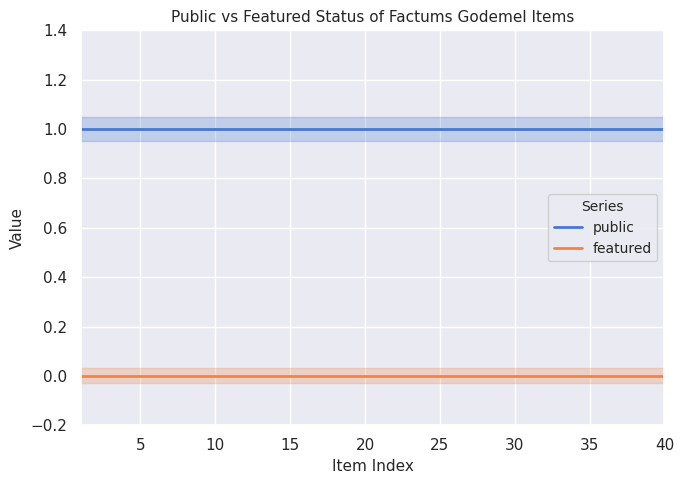

Is it true that featured equals 0 at 20?

True